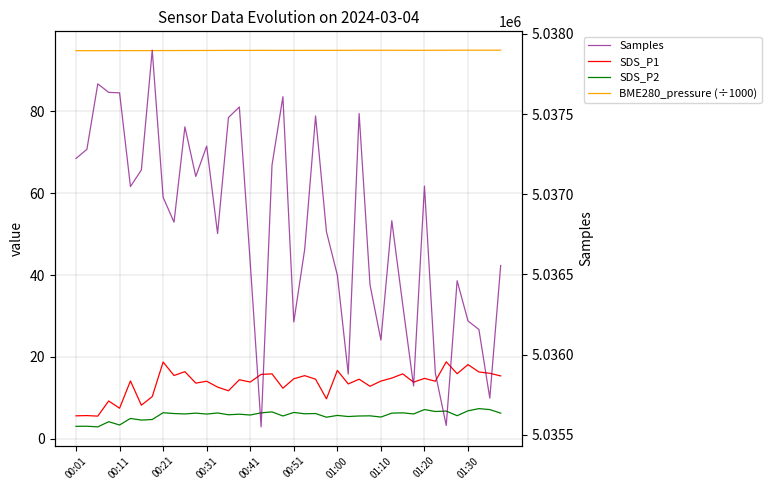

What is the minimum value for Samples?

5035550